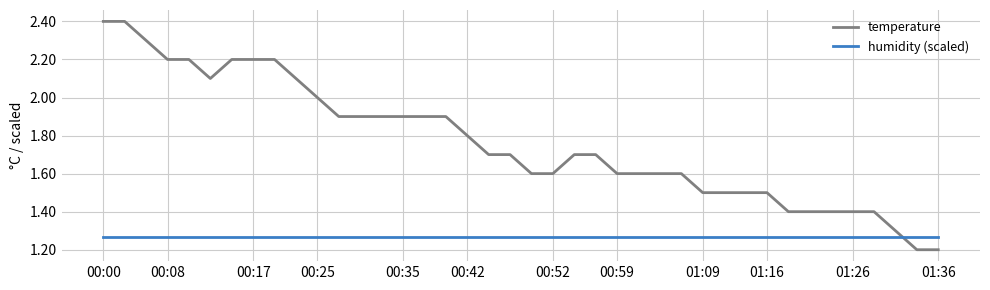

What is the greatest value displayed?

2.4